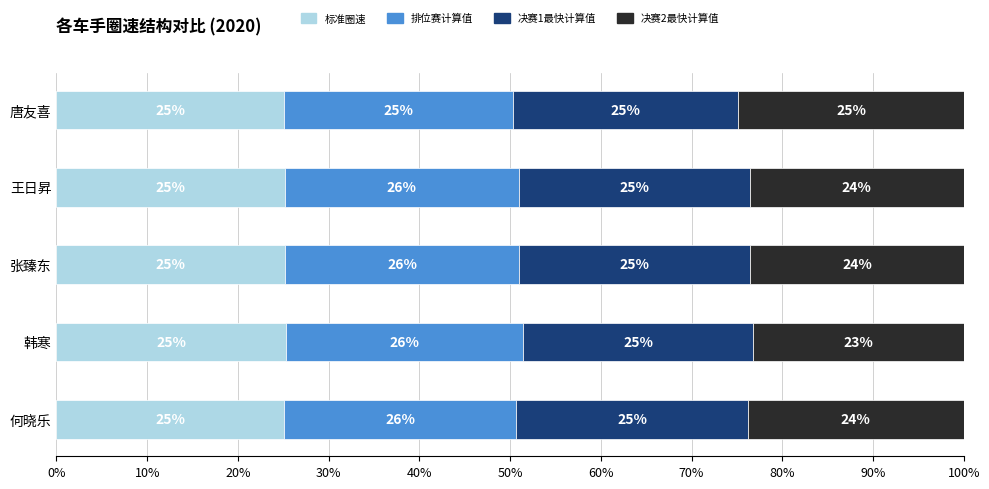

What is the maximum value for 标准圈速?

25.3